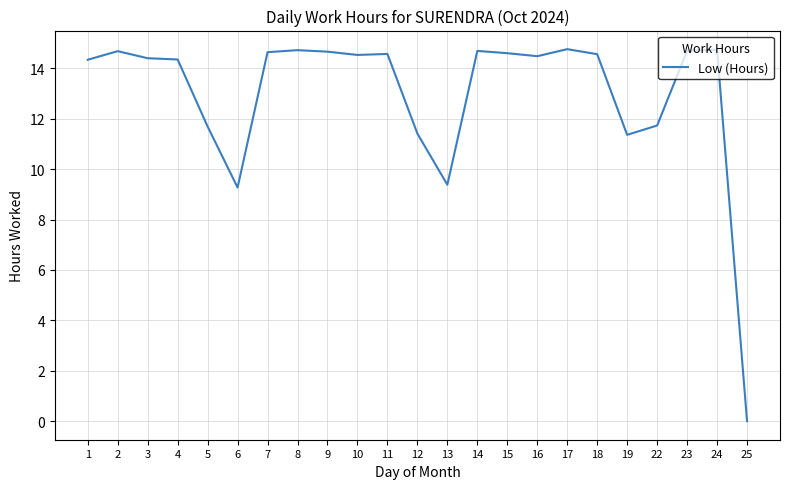

What is the change in value from 13 to 16?

+5.1